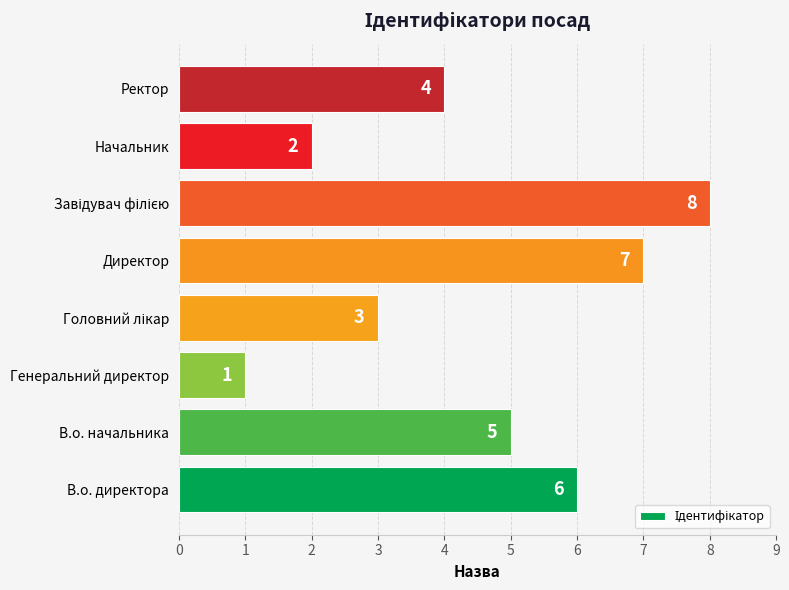

At which label is the value closest to 4?

Ректор